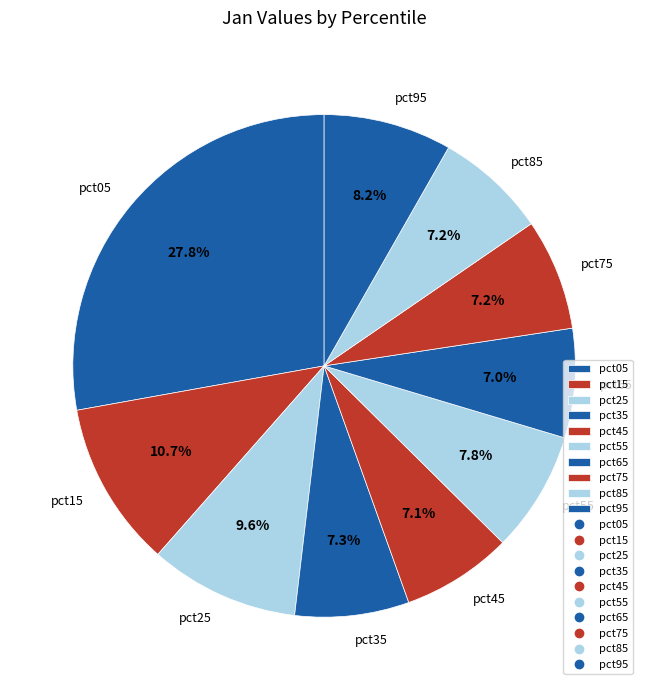

Is there any slice that represents more than half of the pie?

No